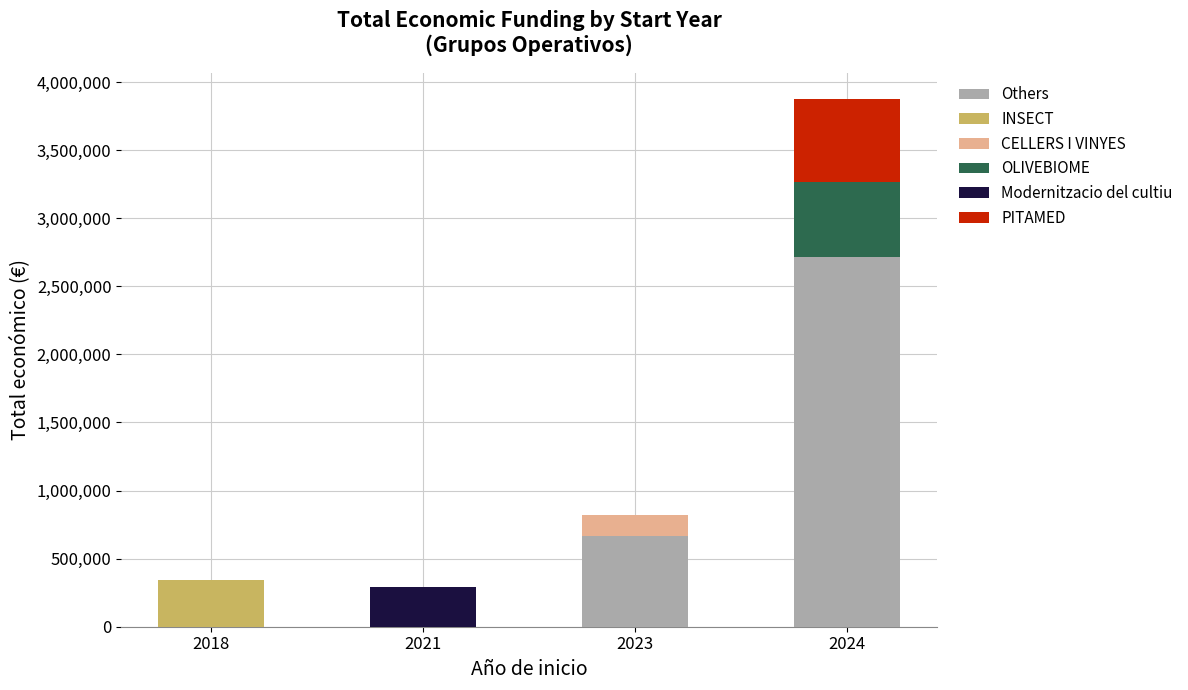

What is the sum of all Others values?

3384193